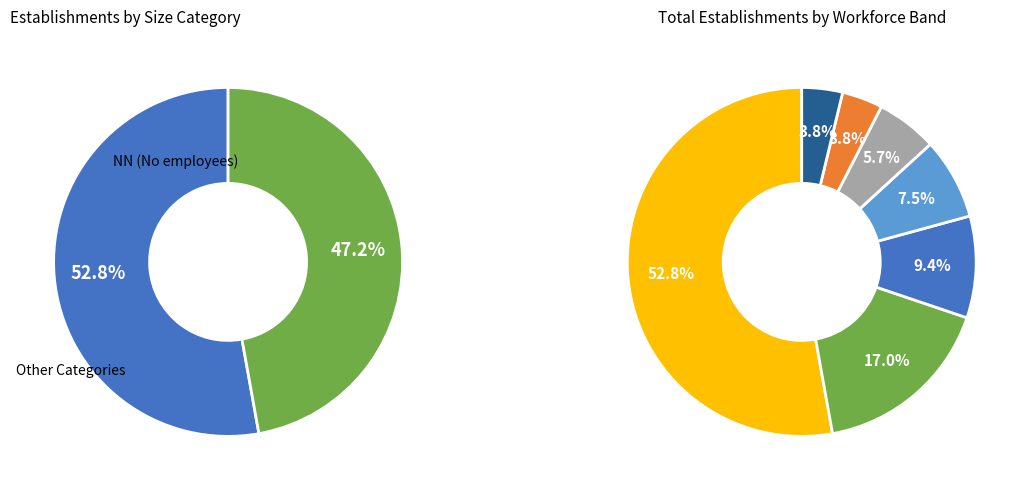

To the nearest percent, what is the combined percentage of 11 and 02?

25%